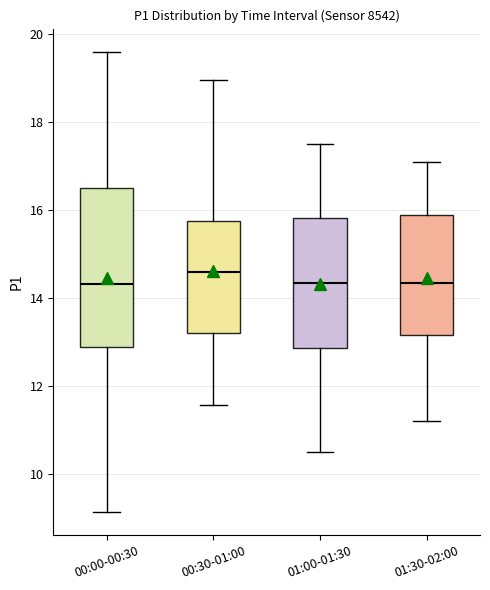

Reading left to right, read every box against the y-axis: the position of its median line, the range the box covers, and the ends of its whiskers. The values are not printed on the chart, so give them approximately, as read against the axis.

00:00-00:30: median 14.4, box 12.8 to 16.6, whiskers 9.2 to 19.6
00:30-01:00: median 14.6, box 13.2 to 15.8, whiskers 11.6 to 19.0
01:00-01:30: median 14.4, box 12.8 to 15.8, whiskers 10.6 to 17.6
01:30-02:00: median 14.4, box 13.2 to 15.8, whiskers 11.2 to 17.2